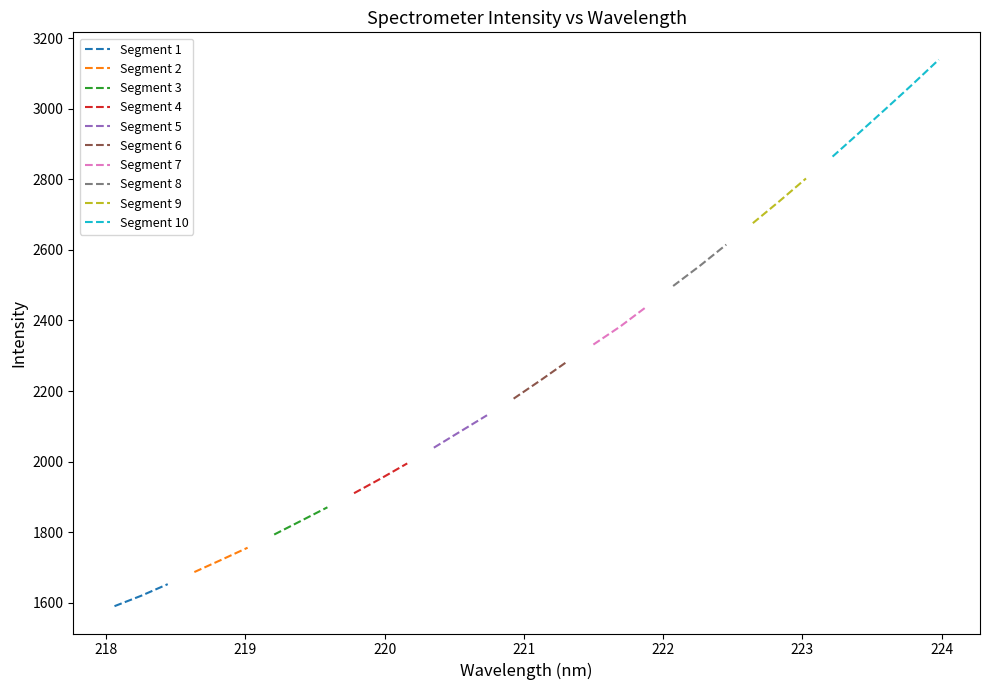

Reading left to right, list all the values displayed in this chart.

1589.9	1619.4	1652.3	1686.7	1720.8	1755.7	1793.0	1831.5	1870.3	1910.2	1951.5	1994.7	2039.2	2085.3	2131.3	2178.3	2229.7	2282.7	2331.7	2382.3	2439.0	2497.7	2554.6	2615.1	2675.9	2738.2	2802.6	2864.6	2932.0	2999.9	3068.8	3139.5